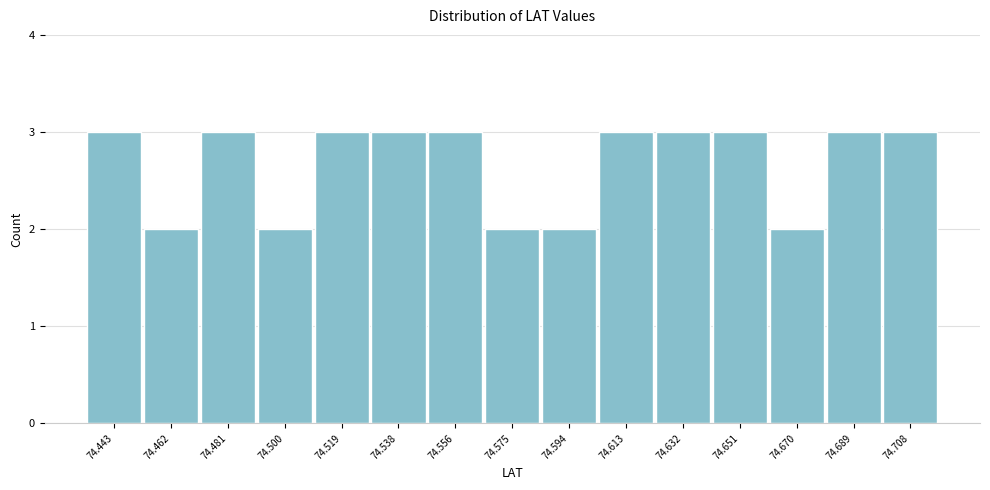

Reading left to right, extract all data points from this chart.

74.443=3	74.462=2	74.481=3	74.500=2	74.519=3	74.538=3	74.556=3	74.575=2	74.594=2	74.613=3	74.632=3	74.651=3	74.670=2	74.689=3	74.708=3